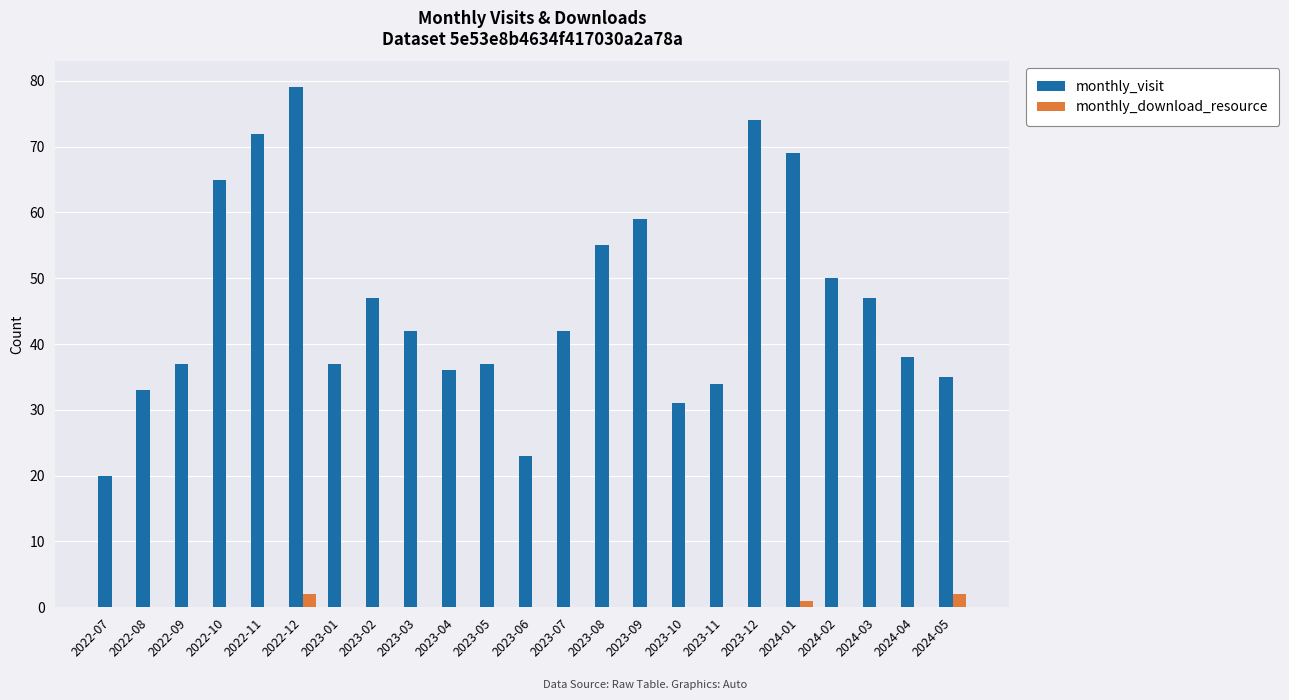

Which series changed the most between 2023-03 and 2023-06?

monthly_visit